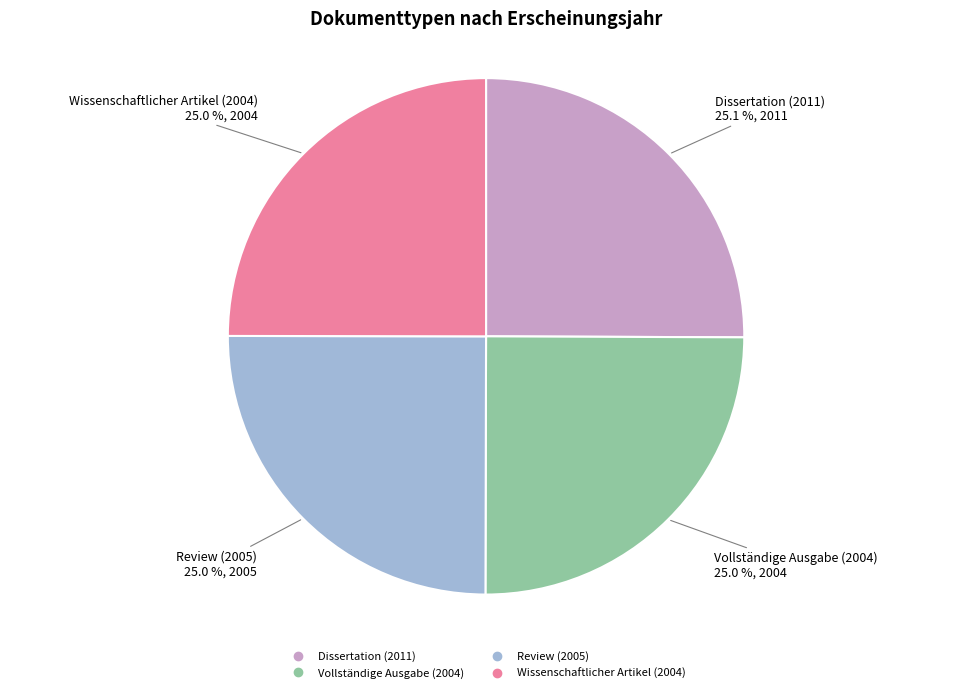

What portion of the pie excludes Vollständige Ausgabe (2004)?

75.0%